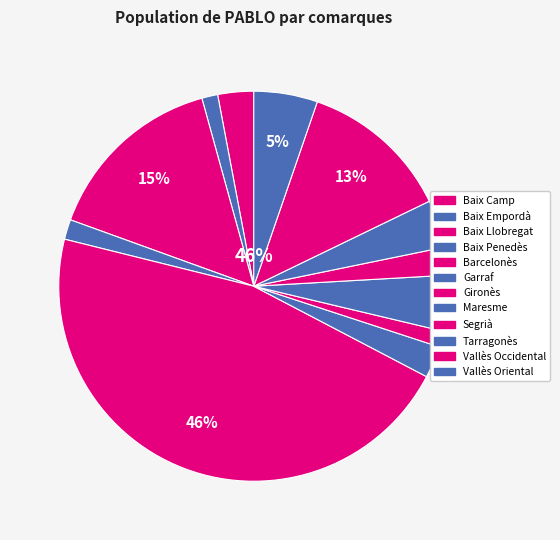

What percentage is the Vallès Occidental slice, to the nearest percent?

13%